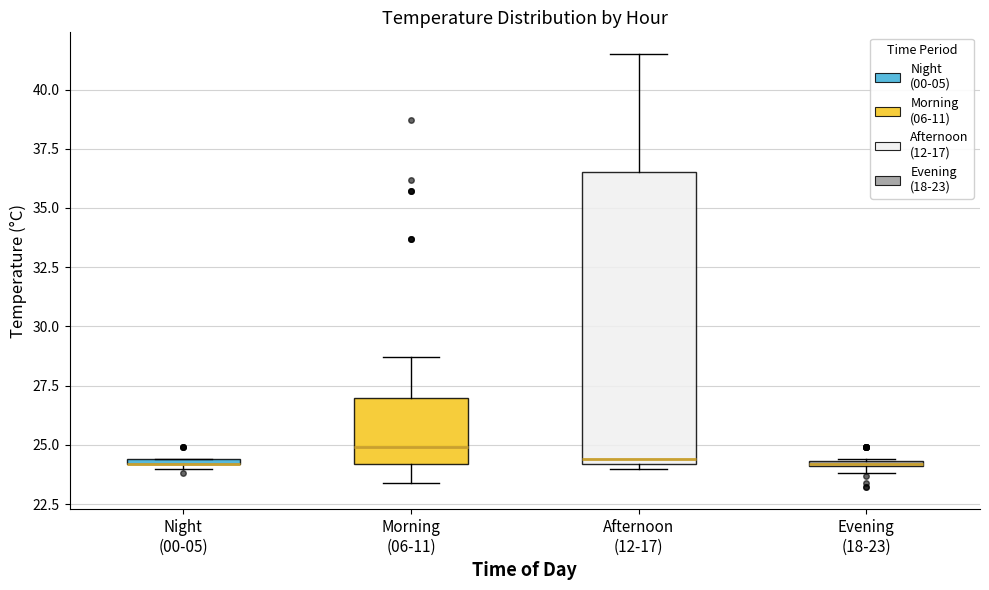

Where does the median line of the box for Afternoon (12-17) sit on the y-axis? The values are not printed on the chart, so give them approximately, as read against the axis.

24.5